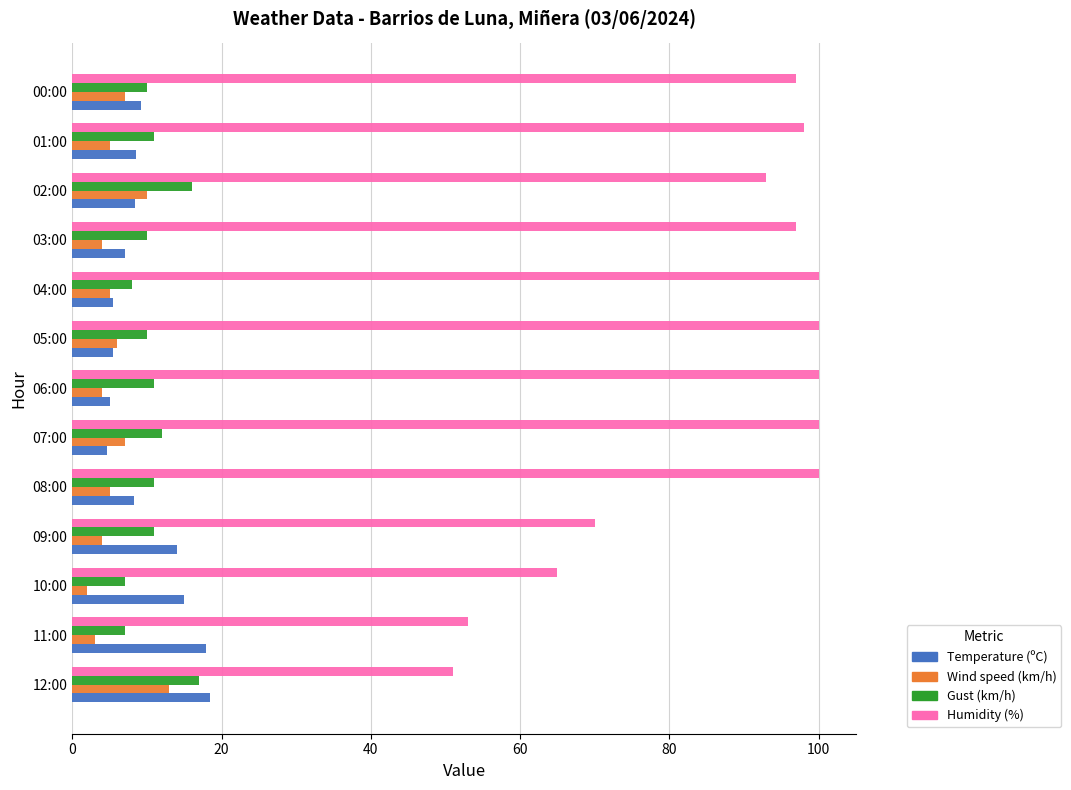

Which series has the widest spread of values?

Humidity (%)